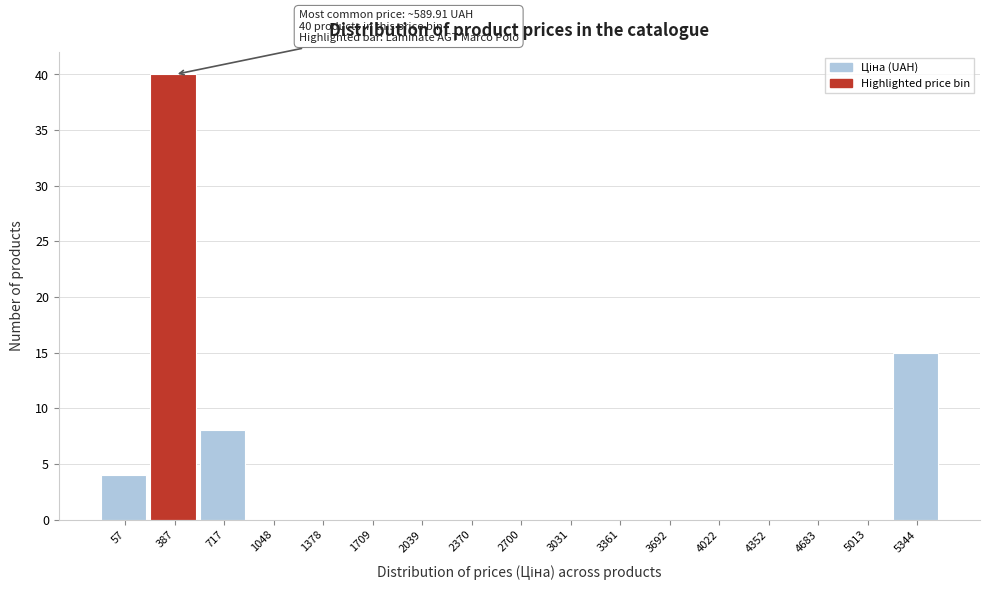

Reading left to right, what are all the values shown in this chart?

57=4	387=40	717=8	1048=0	1378=0	1709=0	2039=0	2370=0	2700=0	3031=0	3361=0	3692=0	4022=0	4352=0	4683=0	5013=0	5344=15